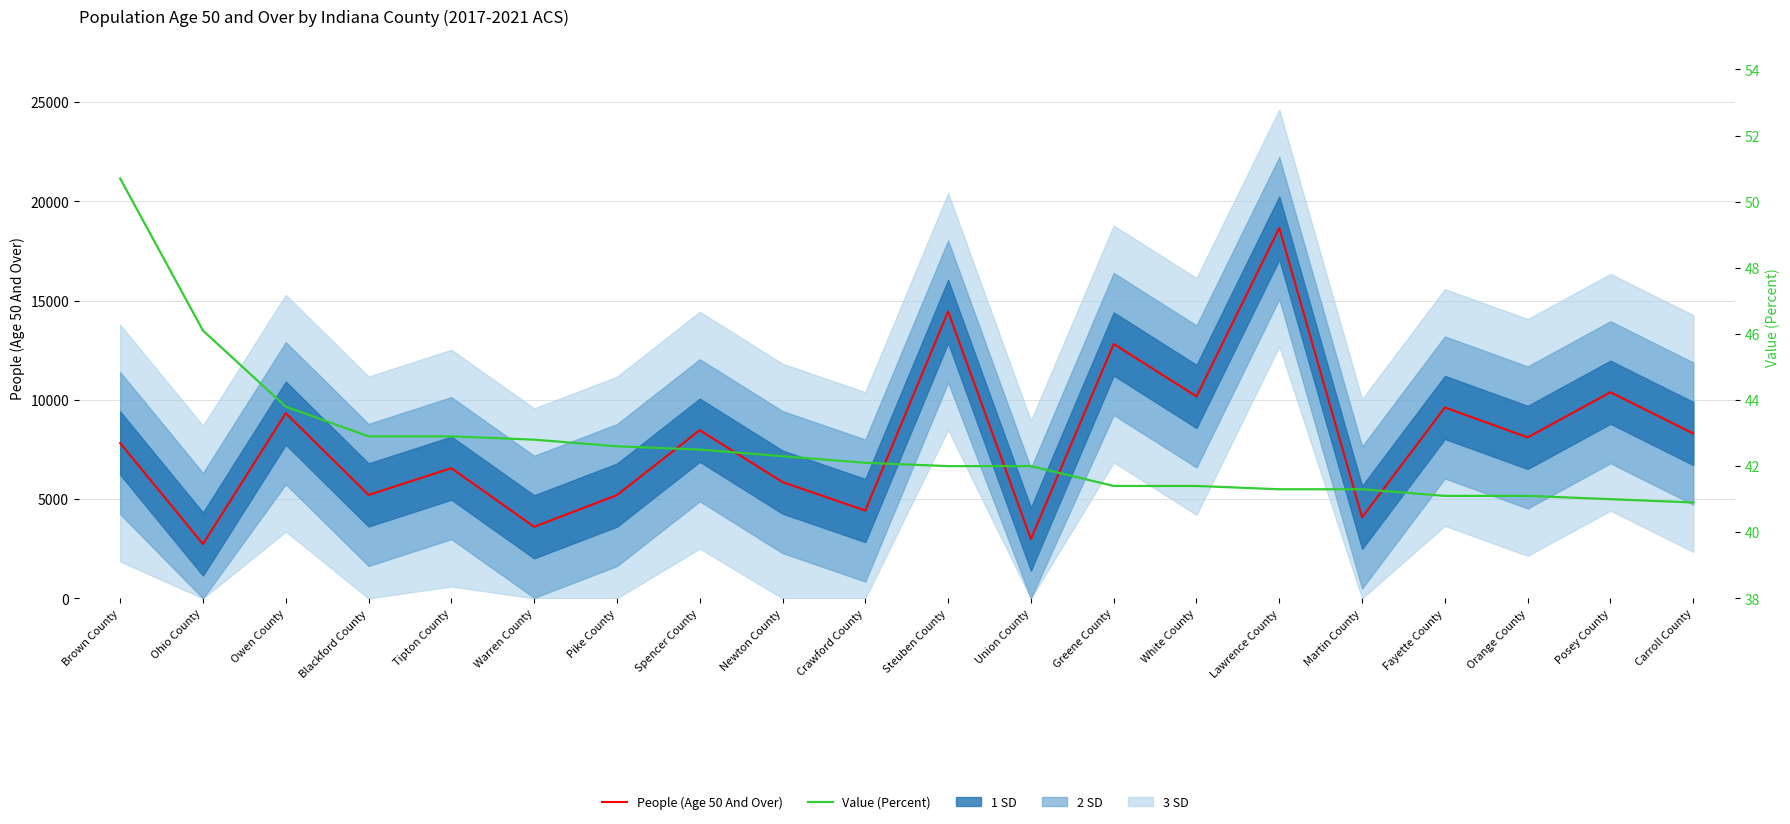

Rank the series by their maximum value, from lowest to highest.

Value (Percent), People (Age 50 And Over)